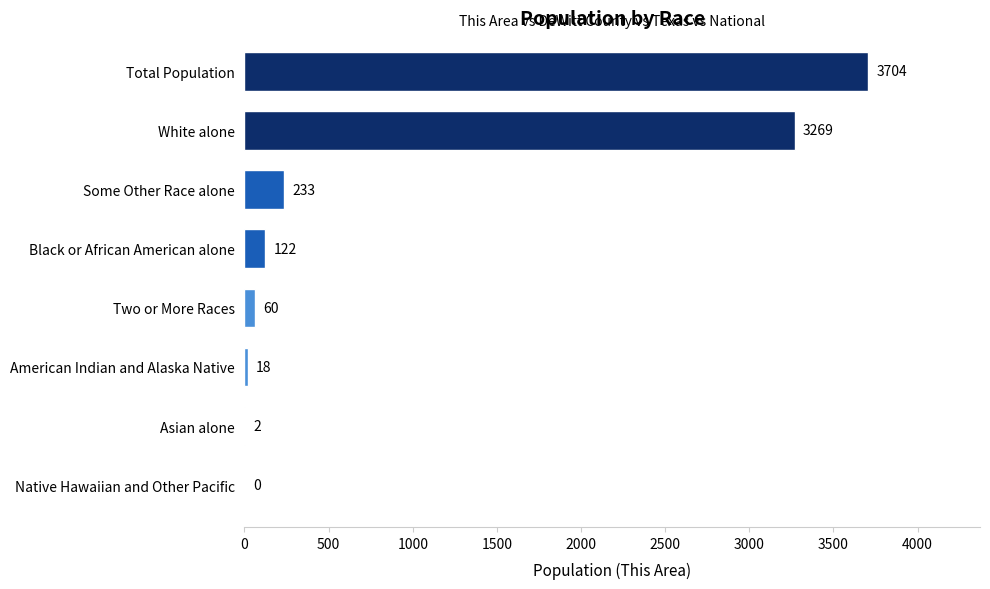

What is the sum of all values?

7408